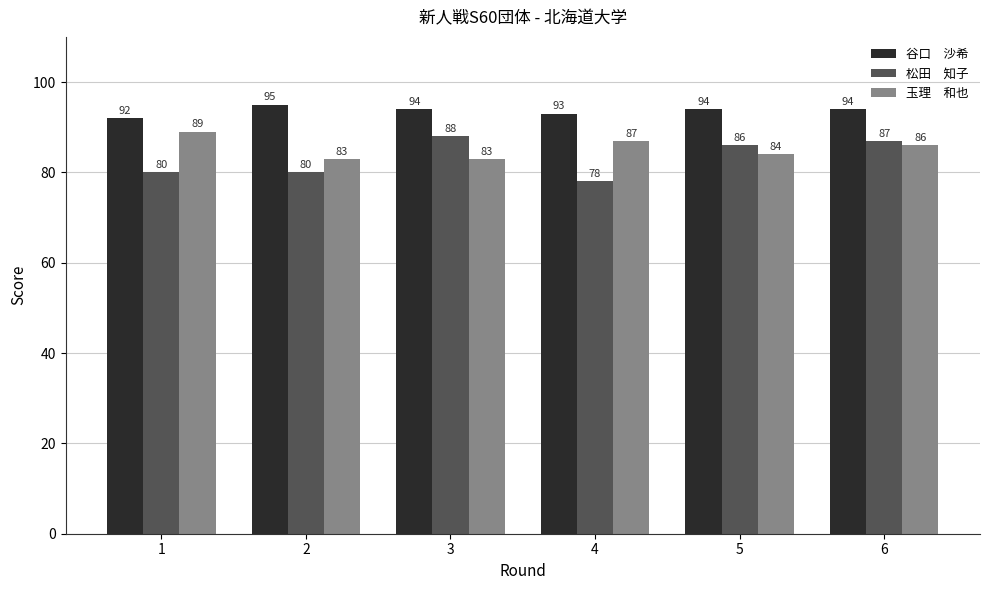

At which category is the sum across all series the highest?

6